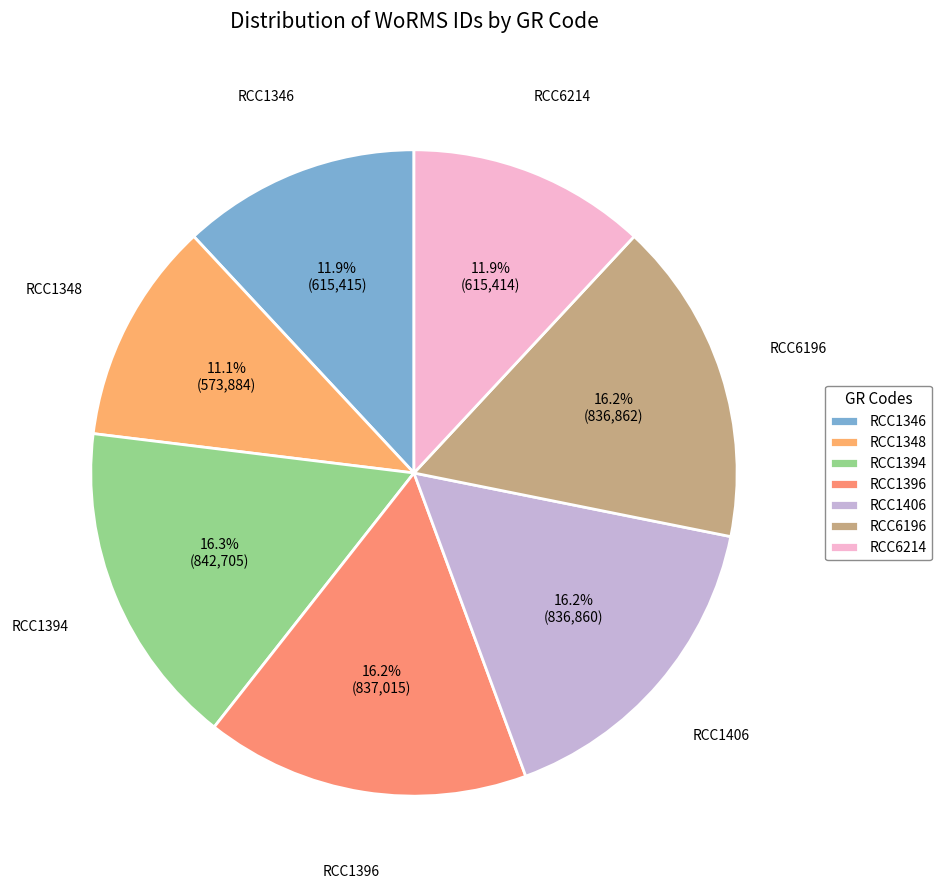

Is it true that RCC6214 is 12% of the pie?

True